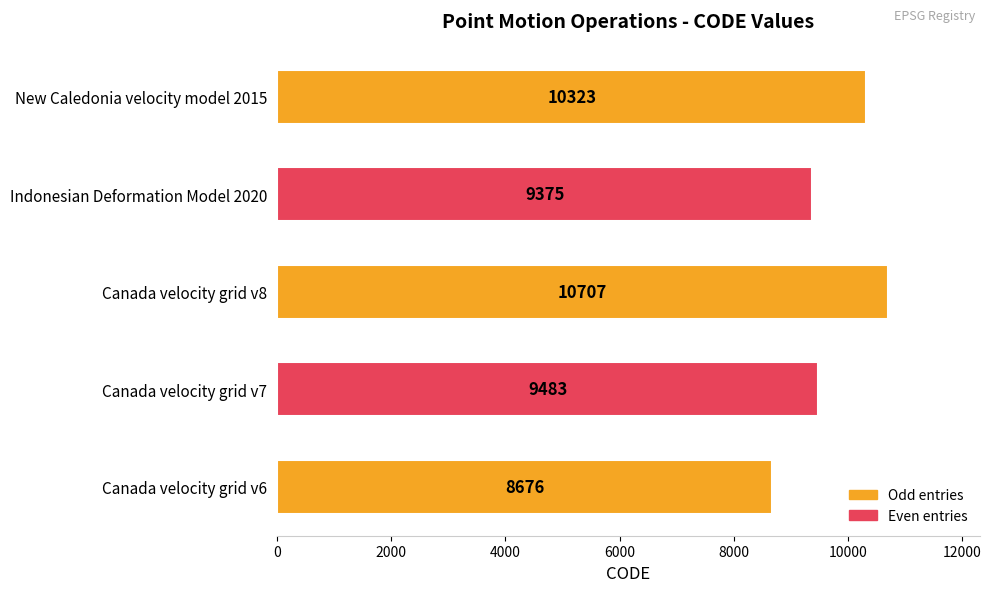

Does the chart contain stacked bars?

No